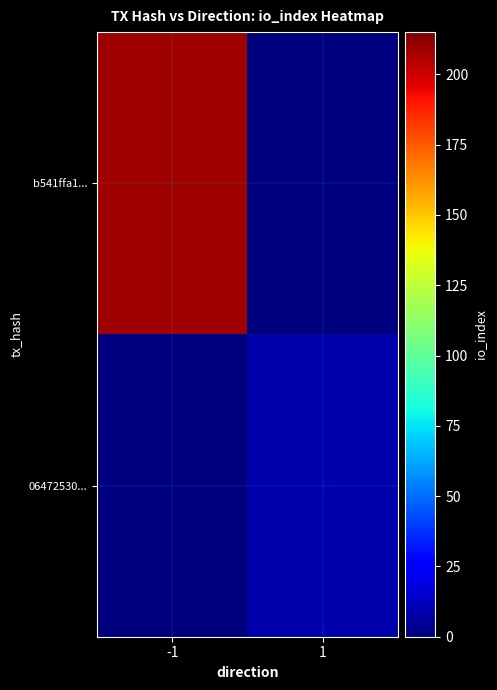

List the series in order of their overall mean, lowest first.

06472530..., b541ffa1...